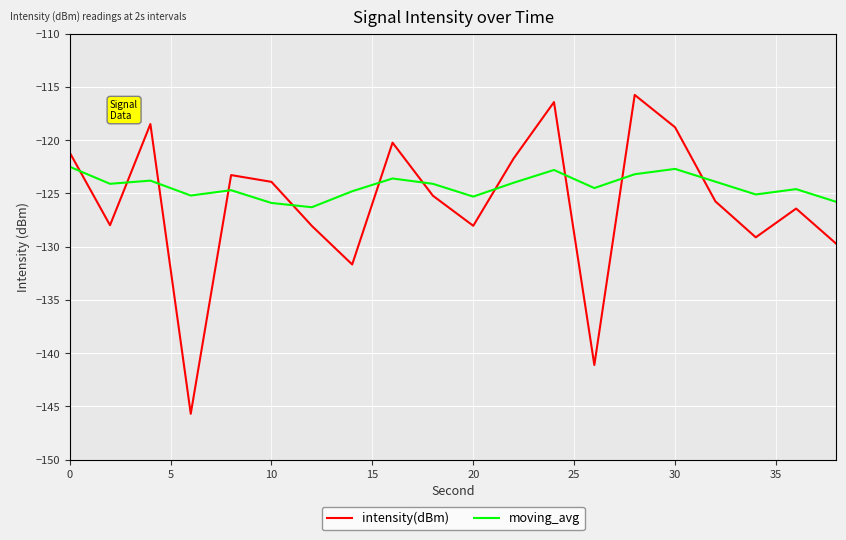

What is the difference between the maximum and minimum values in the intensity(dBm) series?

29.9